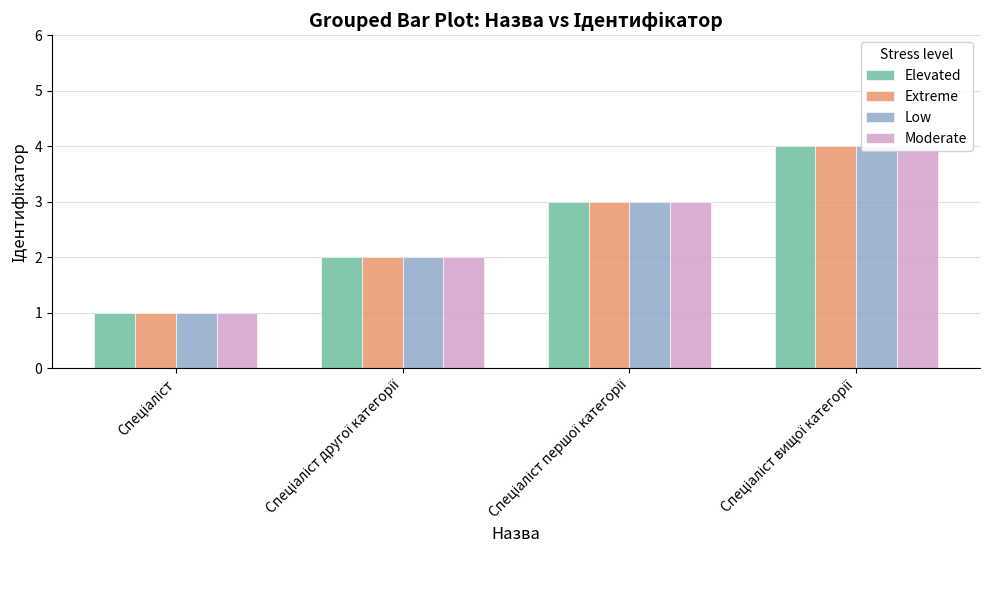

Reading left to right, transcribe all the data shown in this chart.

Elevated: Спеціаліст=1	Спеціаліст другої категорії=2	Спеціаліст першої категорії=3	Спеціаліст вищої категорії=4
Extreme: Спеціаліст=1	Спеціаліст другої категорії=2	Спеціаліст першої категорії=3	Спеціаліст вищої категорії=4
Low: Спеціаліст=1	Спеціаліст другої категорії=2	Спеціаліст першої категорії=3	Спеціаліст вищої категорії=4
Moderate: Спеціаліст=1	Спеціаліст другої категорії=2	Спеціаліст першої категорії=3	Спеціаліст вищої категорії=4